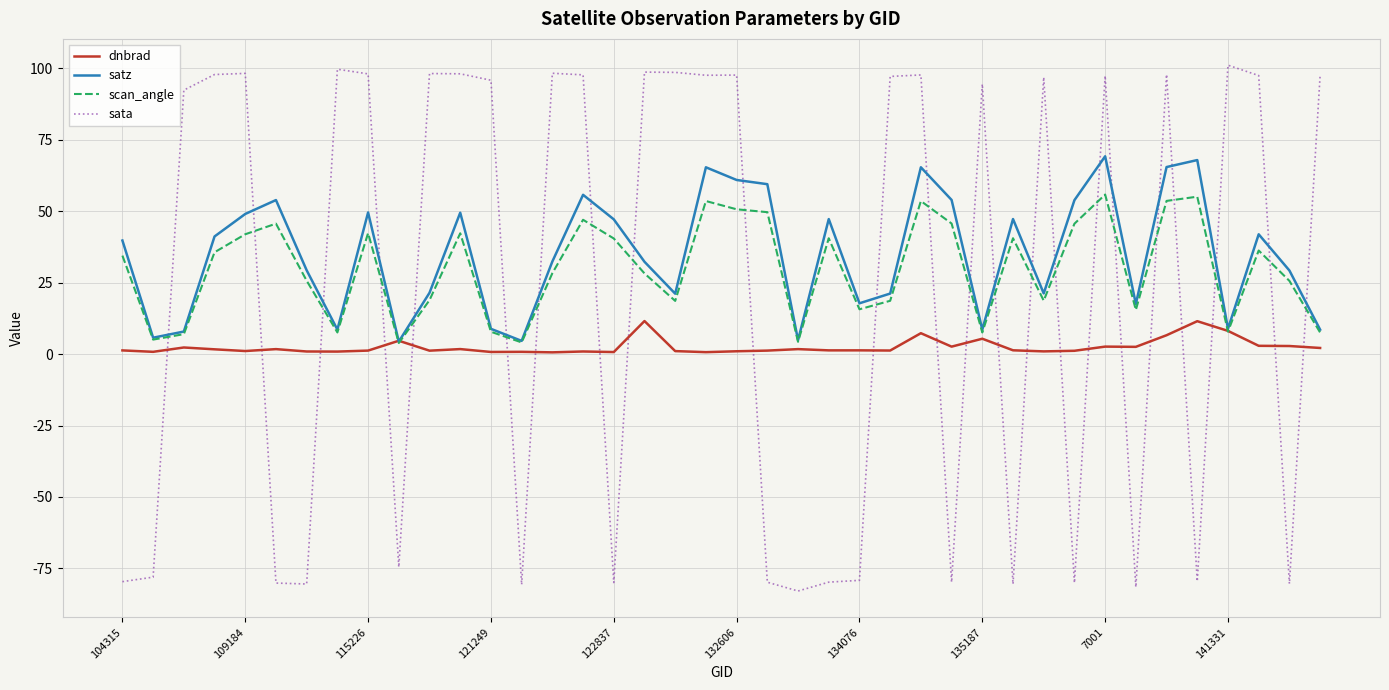

What is the lowest value of the sata series?

-82.9